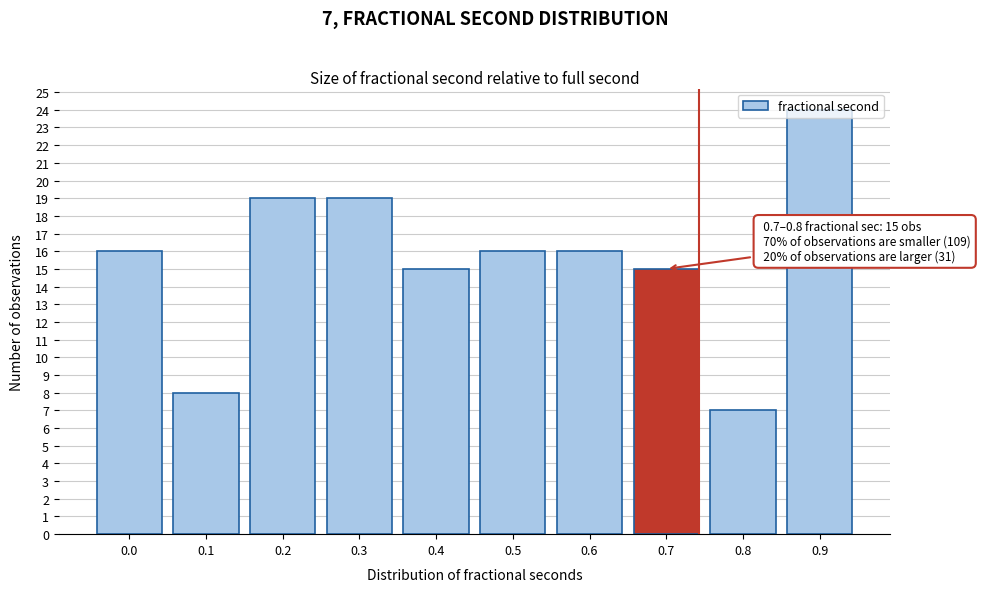

What is the value of the 5th bar from the left?

15